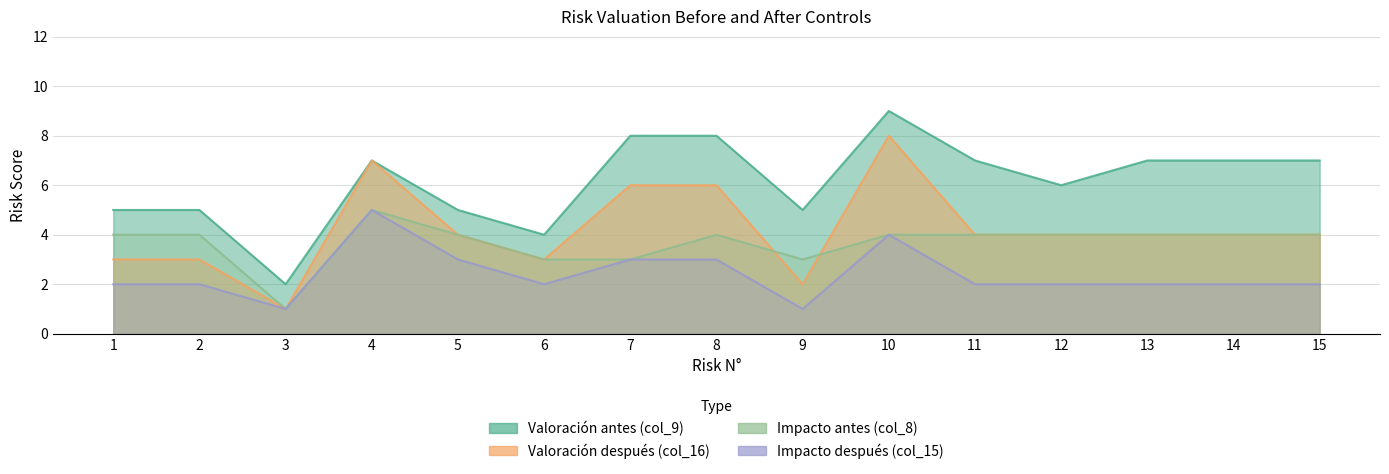

At which label does Impacto antes (col_8) first exceed 4?

4